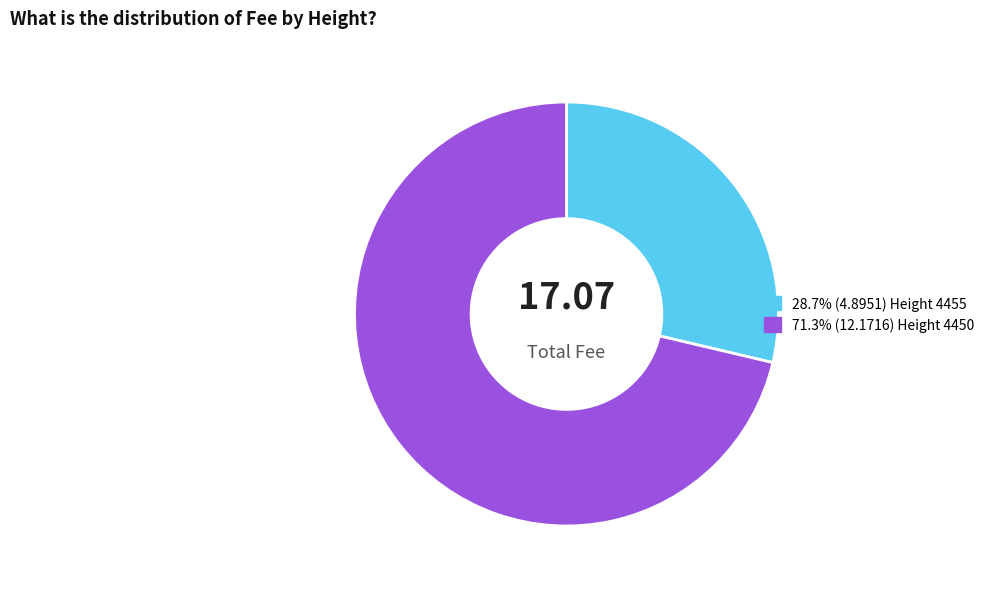

Does any single category account for the majority?

Yes